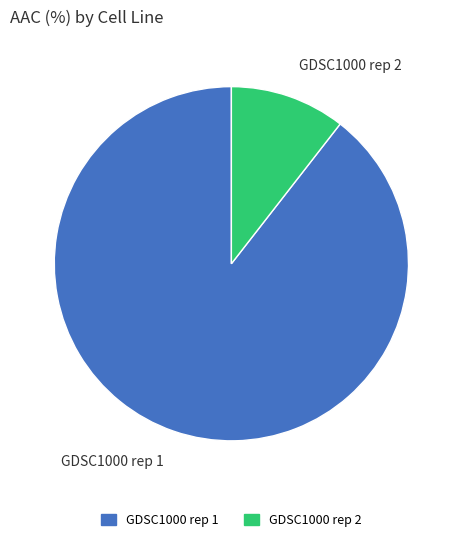

Approximately how many times larger is the value at GDSC1000 rep 2 compared to GDSC1000 rep 1?

0.1